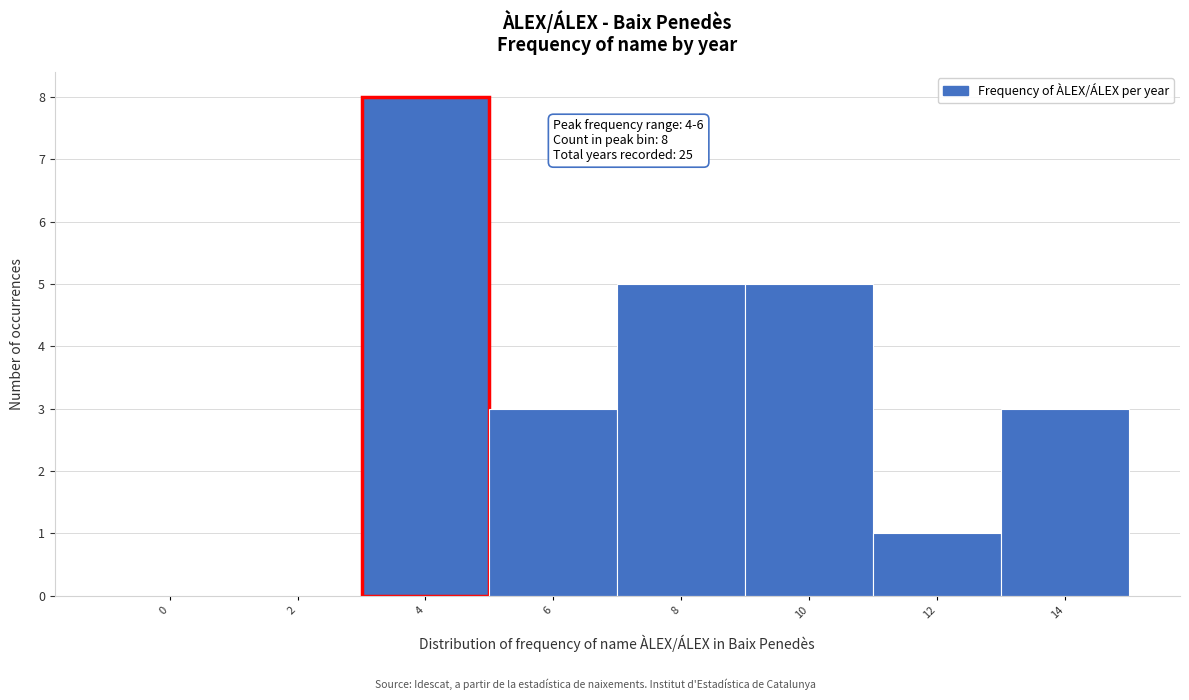

Reading left to right, transcribe all the data shown in this chart.

0=0	2=0	4=8	6=3	8=5	10=5	12=1	14=3